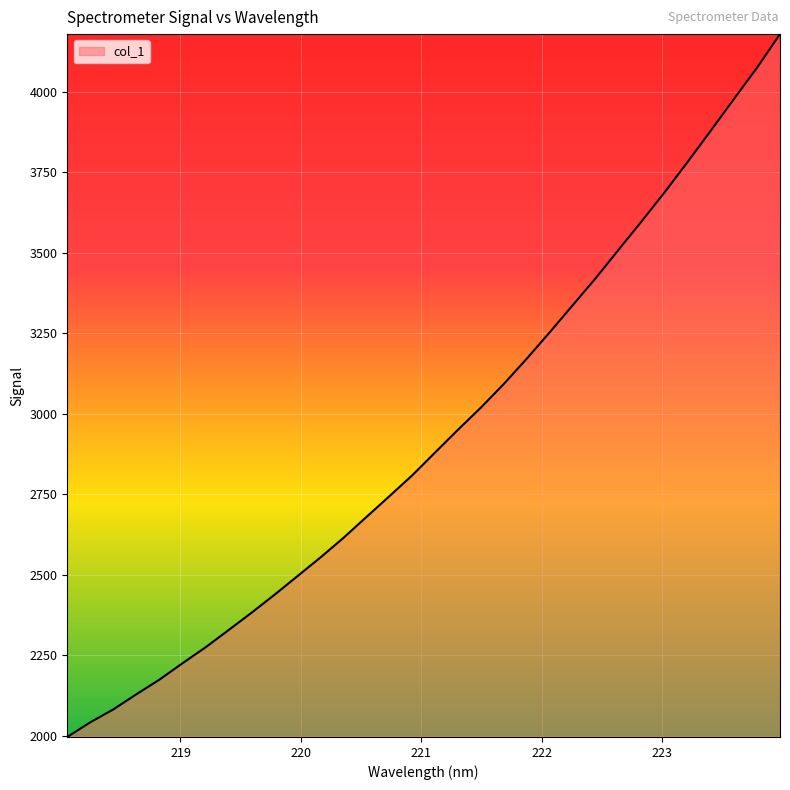

What is the greatest value displayed?

4178.5